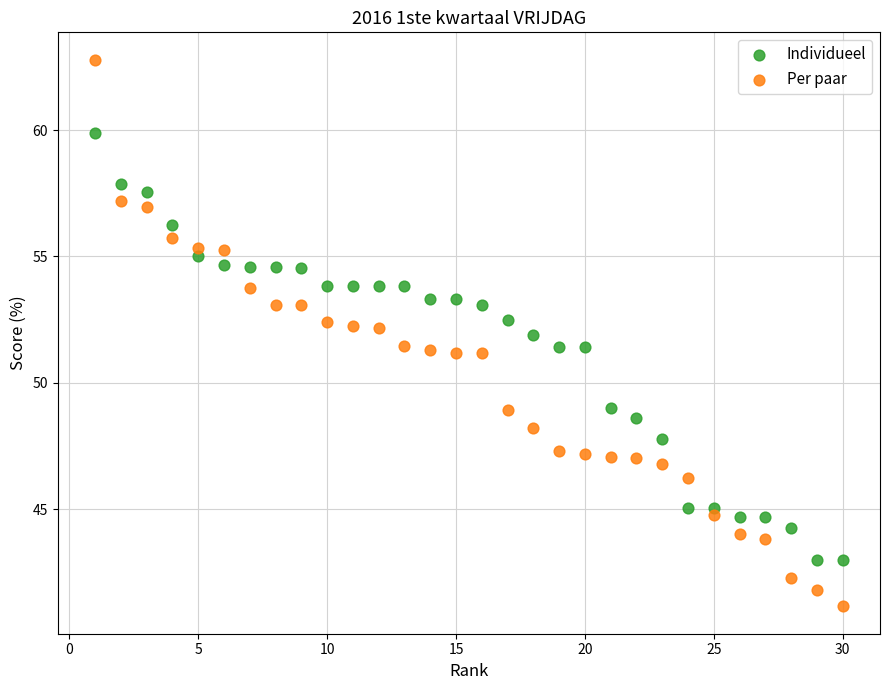

What are all the series names shown in the legend?

Individueel, Per paar